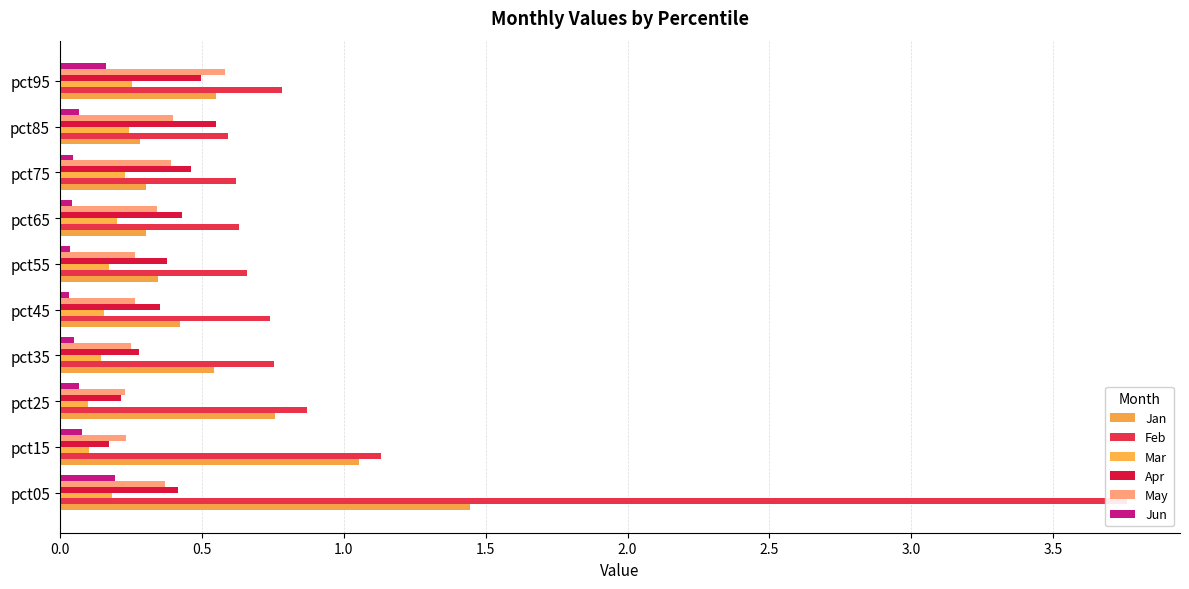

What is the sum of all Jan values?

6.0